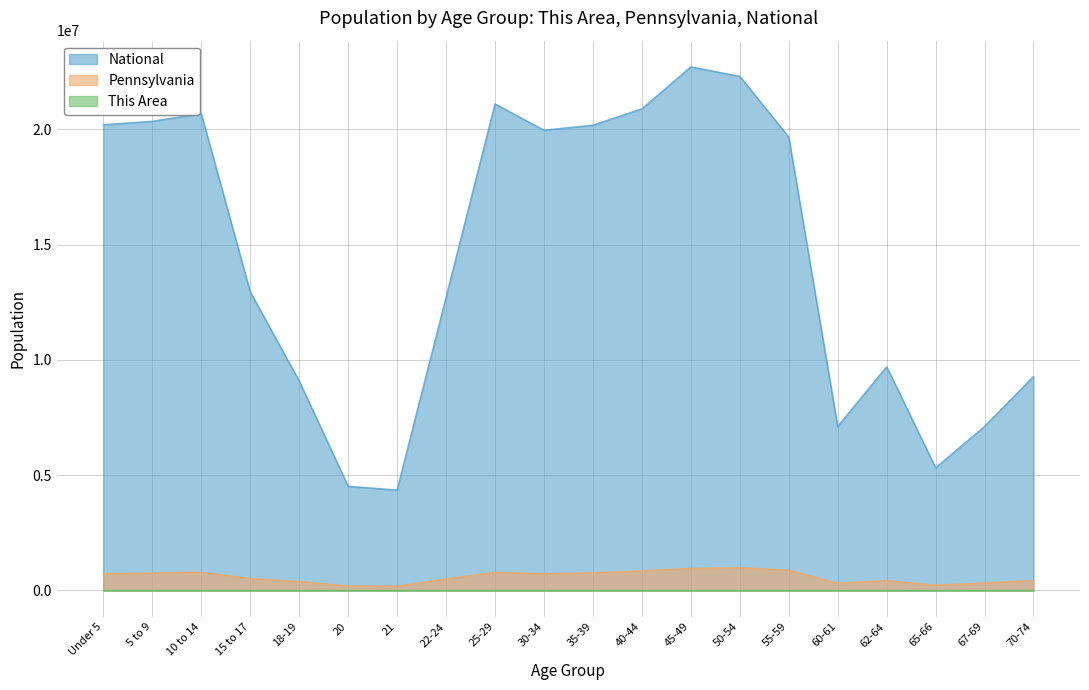

Where does the National series first go above 19664805?

Under 5